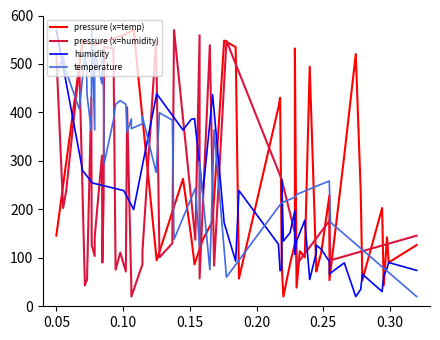

Which series has the widest spread of values?

pressure (x=temp)